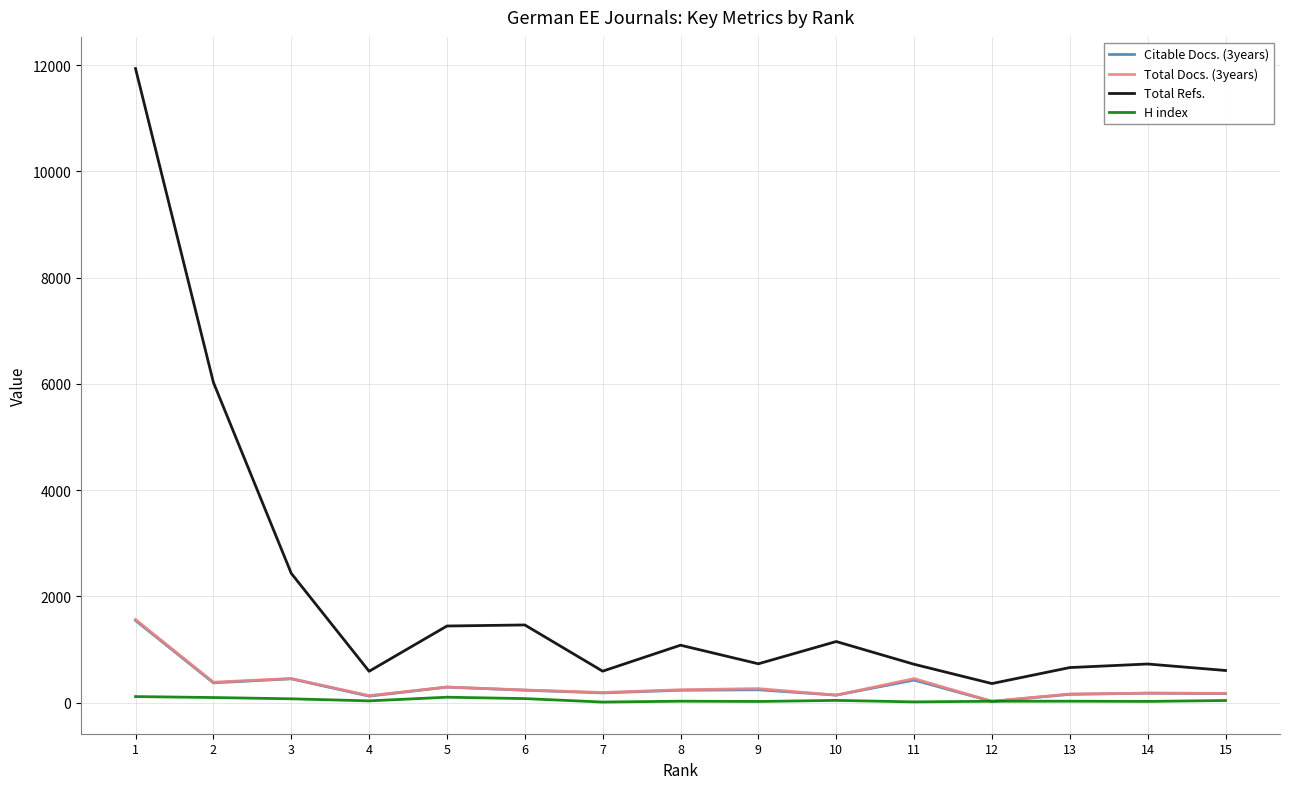

What is the maximum value for Citable Docs. (3years)?

1548